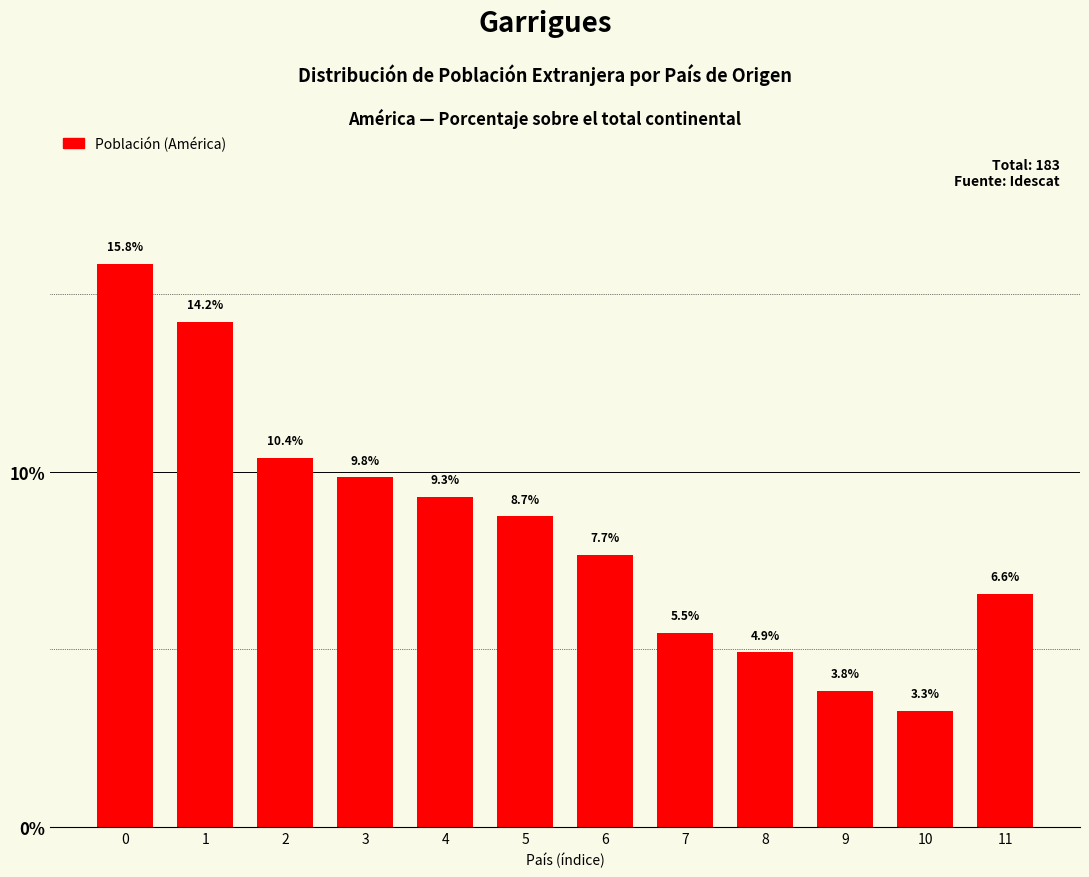

Reading right to left, transcribe all the data shown in this chart.

11=6.6	10=3.3	9=3.8	8=4.9	7=5.5	6=7.7	5=8.7	4=9.3	3=9.8	2=10.4	1=14.2	0=15.8